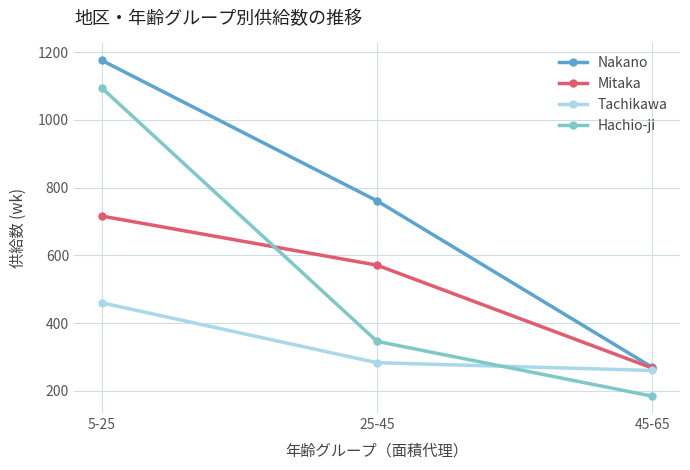

Is it true that Hachio-ji equals 184 at 45-65?

True